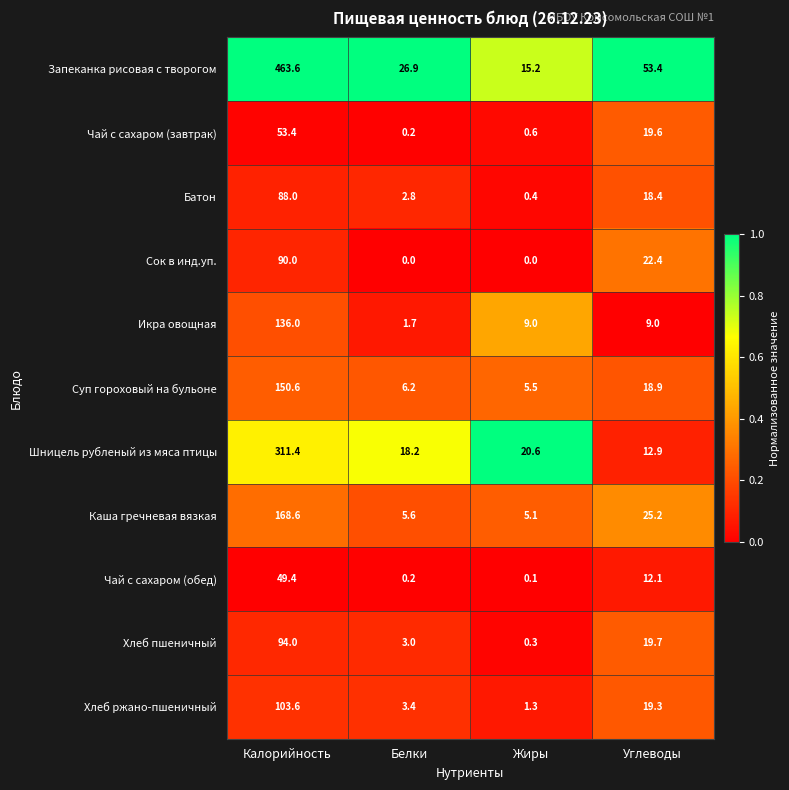

What is the maximum value shown in the chart?

463.6